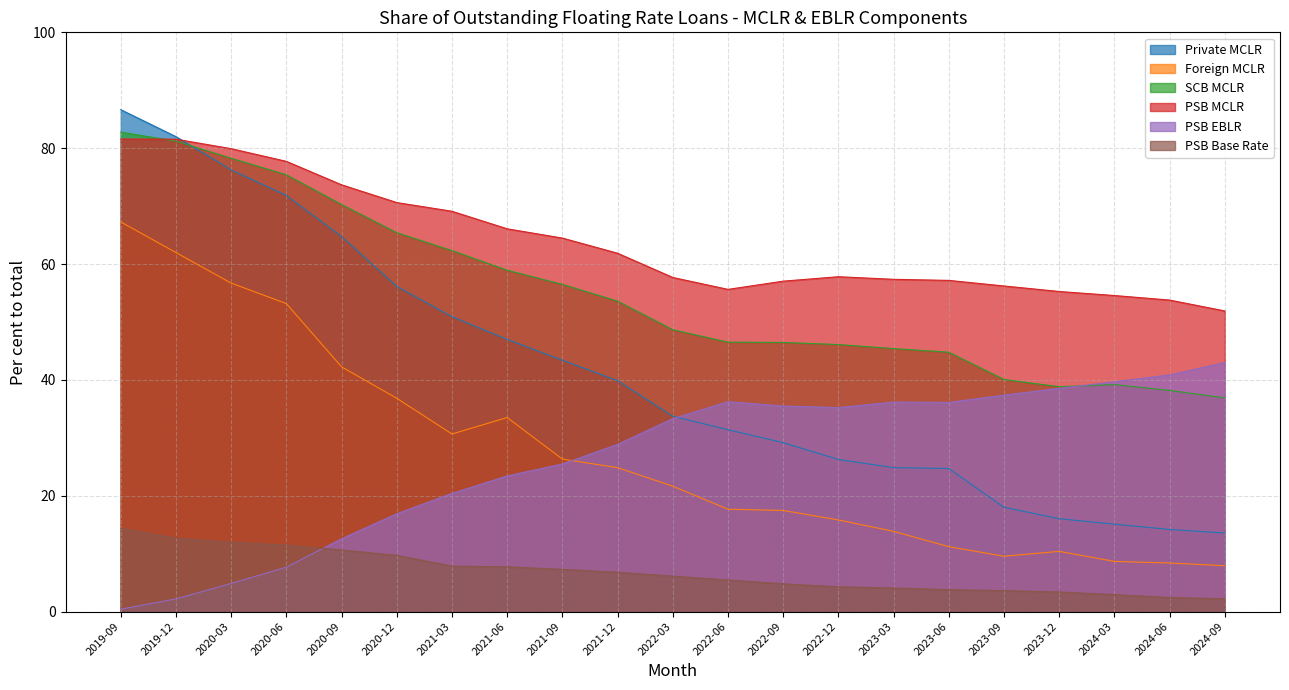

Where does the Private MCLR series first go above 33?

2019-09